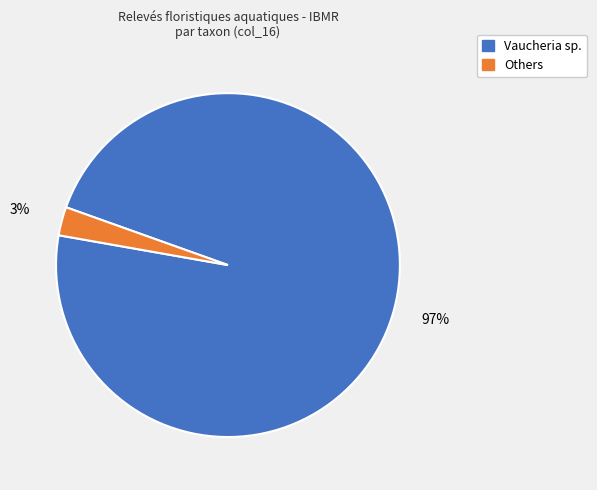

Is there a majority slice in this chart?

Yes